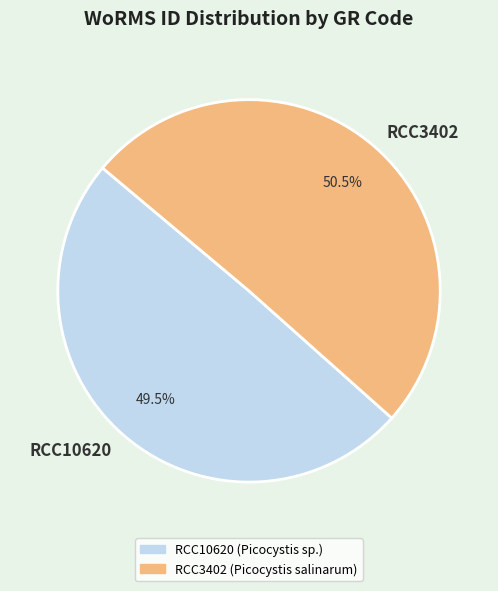

What is the total percentage of RCC10620 and RCC3402?

100.0%